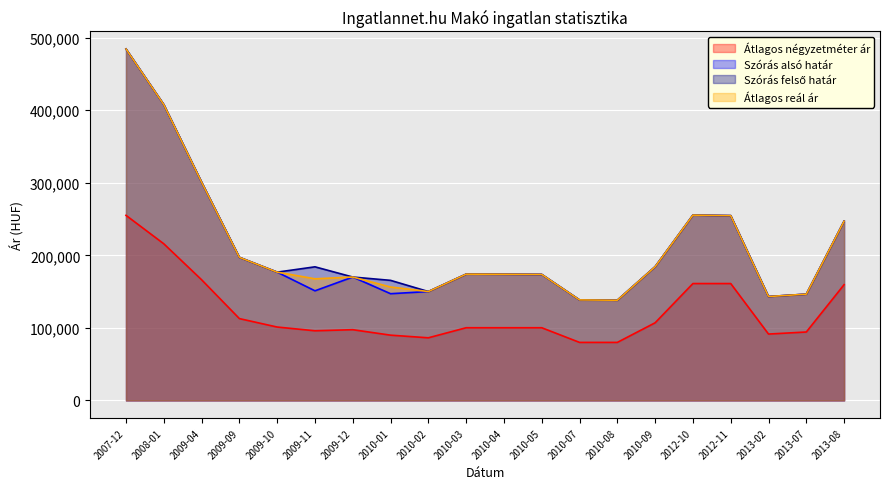

Which has a higher value, 2009-12 or 2012-11?

2012-11